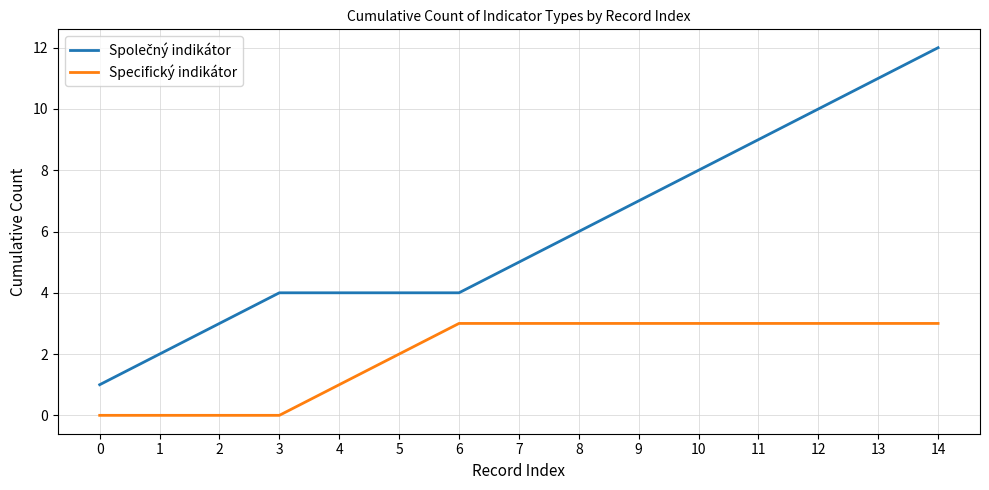

Which label corresponds to the largest value in the chart?

14